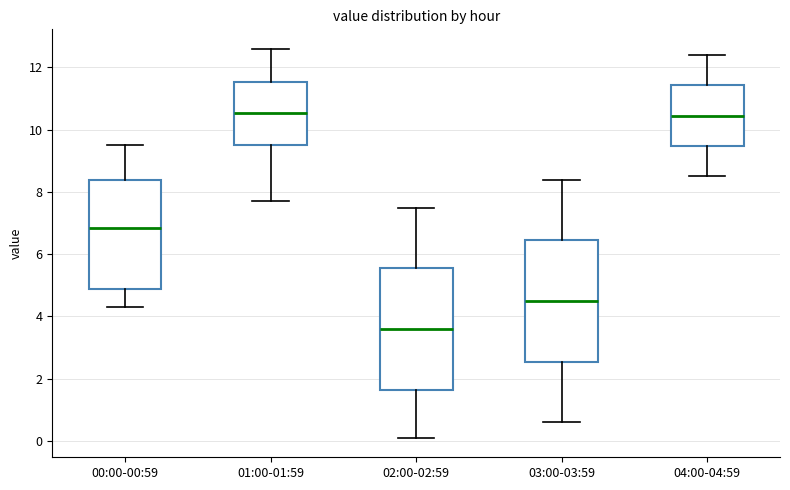

Reading left to right, transcribe this box plot: for each box, give where its median line is, the range the box spans, and where its two whiskers end, as read against the y-axis. The values are not printed on the chart, so give them approximately, as read against the axis.

00:00-00:59: median 6.8, box 4.8 to 8.4, whiskers 4.4 to 9.6
01:00-01:59: median 10.6, box 9.6 to 11.6, whiskers 7.8 to 12.6
02:00-02:59: median 3.6, box 1.6 to 5.6, whiskers 0.2 to 7.6
03:00-03:59: median 4.6, box 2.6 to 6.4, whiskers 0.6 to 8.4
04:00-04:59: median 10.4, box 9.4 to 11.4, whiskers 8.6 to 12.4